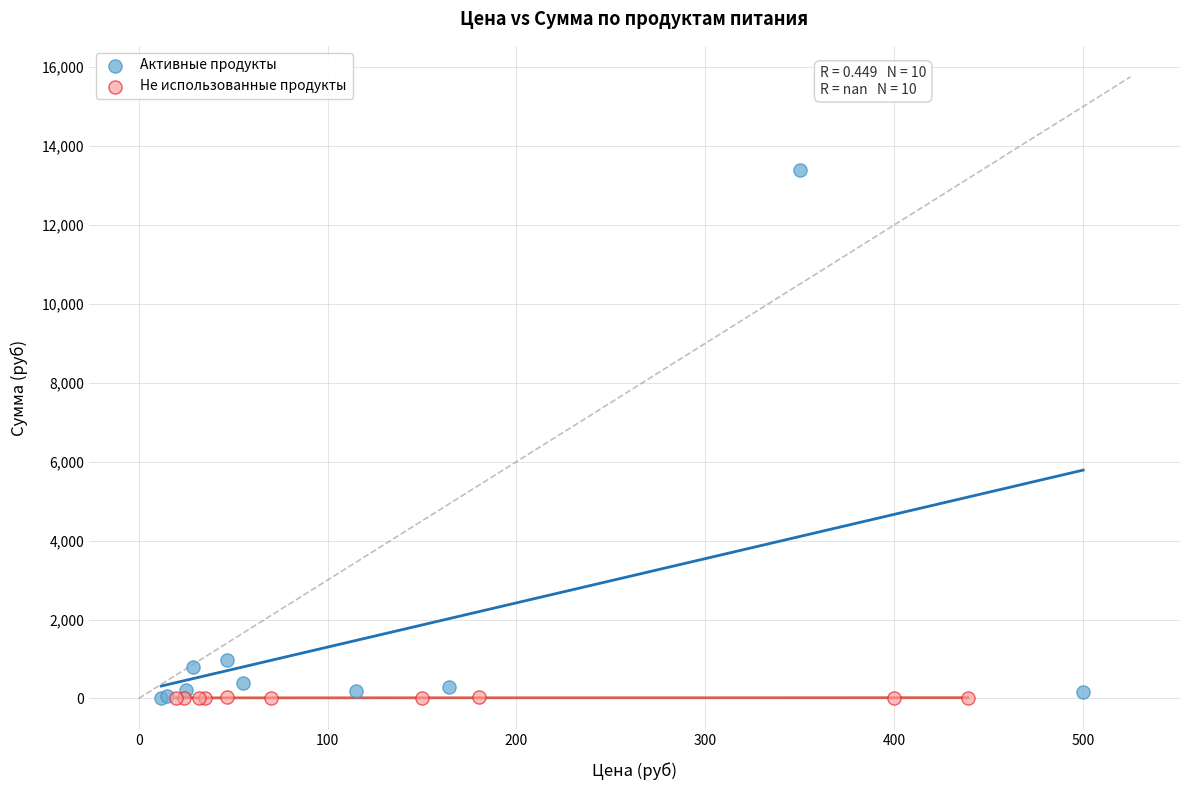

Which series has the widest spread of Y values?

Активные продукты